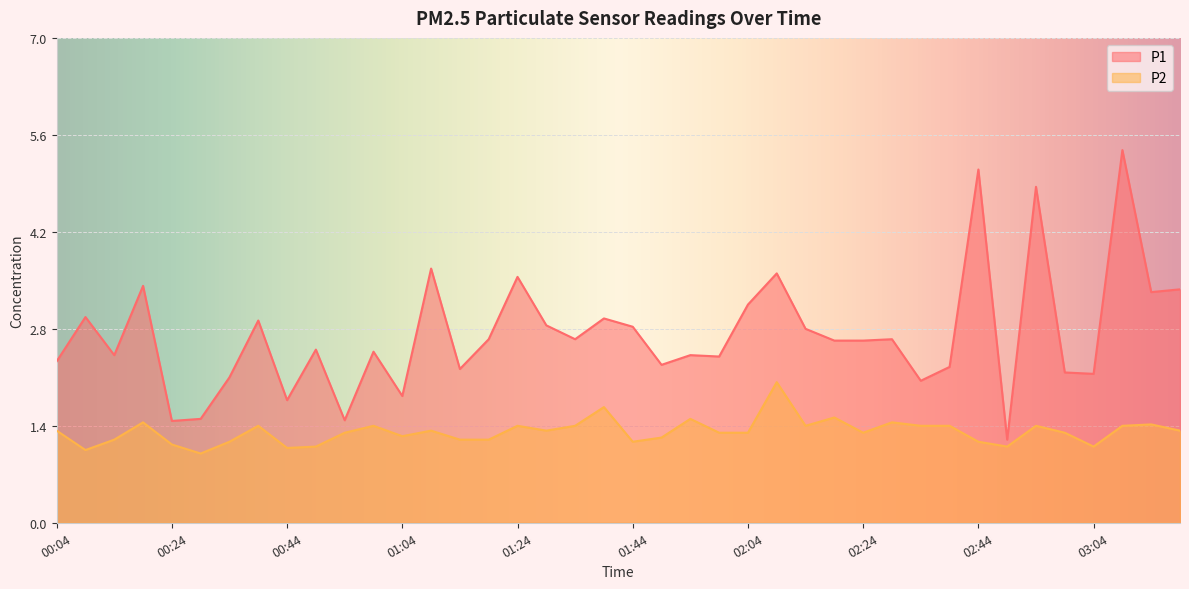

True or false: P2 has a value of 1.1 at 03:04.

True